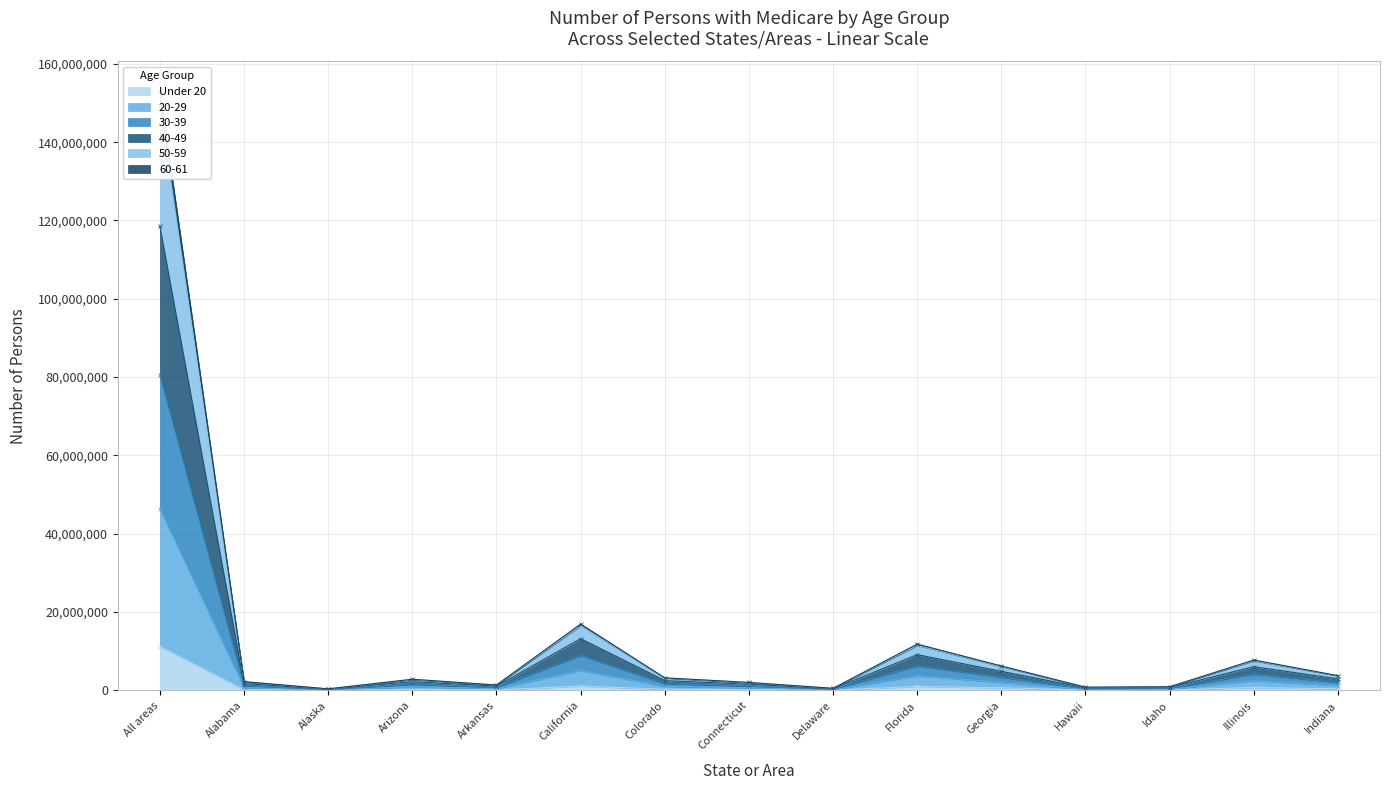

Reading left to right, what are all the values shown in this chart?

Under 20: All areas=11200065	Alabama=164110	Alaska=31708	Arizona=229272	Arkansas=103347	California=1101587	Colorado=280318	Connecticut=198999	Delaware=49616	Florida=1012694	Georgia=651806	Hawaii=73108	Idaho=95762	Illinois=725941	Indiana=388568
20-29: All areas=118485070	Alabama=1744517	Alaska=303991	Arizona=2241355	Arkansas=1075494	California=13210385	Colorado=2501406	Connecticut=1573199	Delaware=403447	Florida=9119695	Georgia=4871876	Hawaii=633572	Idaho=731531	Illinois=6042915	Indiana=2949022
30-39: All areas=149032849	Alabama=2186084	Alaska=381097	Arizona=2770925	Arkansas=1341803	California=16526129	Colorado=3126873	Connecticut=1978732	Delaware=507235	Florida=11500631	Georgia=6086640	Hawaii=798260	Idaho=907373	Illinois=7561791	Indiana=3682038
40-49: All areas=152959558	Alabama=2239079	Alaska=389231	Arizona=2847049	Arkansas=1375027	California=16942838	Colorado=3205475	Connecticut=2030742	Delaware=520236	Florida=11812718	Georgia=6241910	Hawaii=818960	Idaho=929003	Illinois=7754375	Indiana=3773536
50-59: All areas=80543857	Alabama=1200121	Alaska=206077	Arizona=1556376	Arkansas=747078	California=8967454	Colorado=1719885	Connecticut=1087128	Delaware=275329	Florida=6253555	Georgia=3349370	Hawaii=433522	Idaho=507087	Illinois=4156851	Indiana=2034242
60-61: All areas=46390724	Alabama=699231	Alaska=128779	Arizona=921465	Arkansas=438595	California=5083944	Colorado=1013966	Connecticut=652612	Delaware=164865	Florida=3710719	Georgia=2027894	Hawaii=254584	Idaho=307215	Illinois=2472783	Indiana=1226642